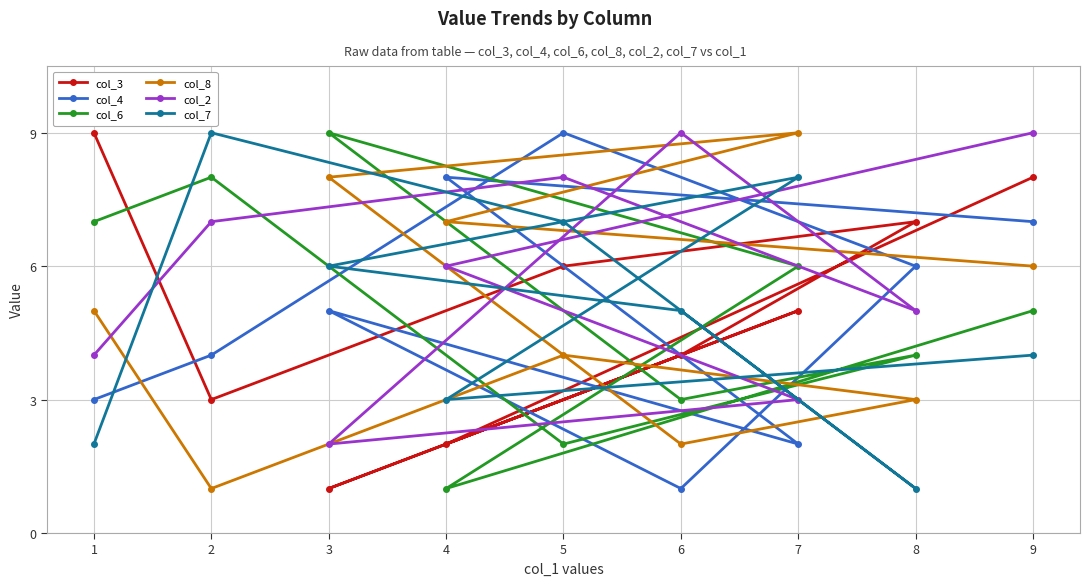

How many data points in col_7 are above 5?

4